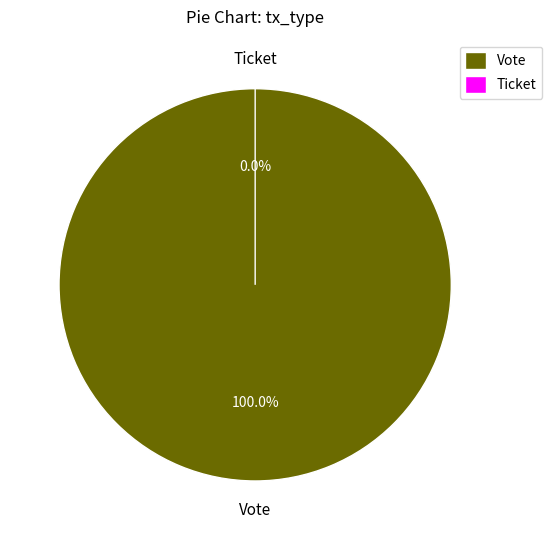

Rank the categories by value from lowest to highest.

Ticket, Vote